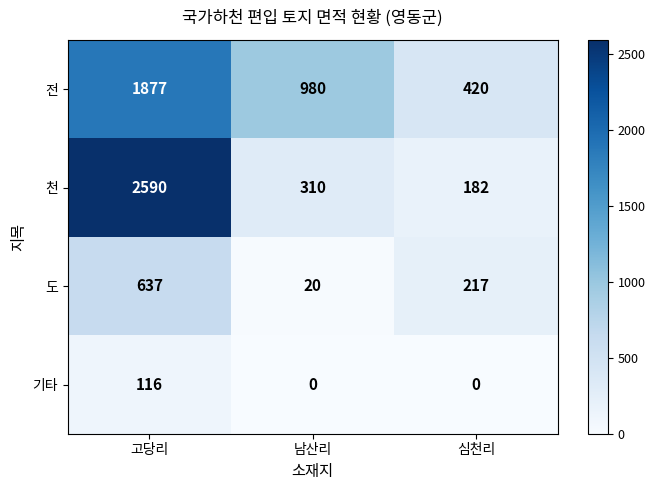

Which series has the largest range (max minus min)?

천